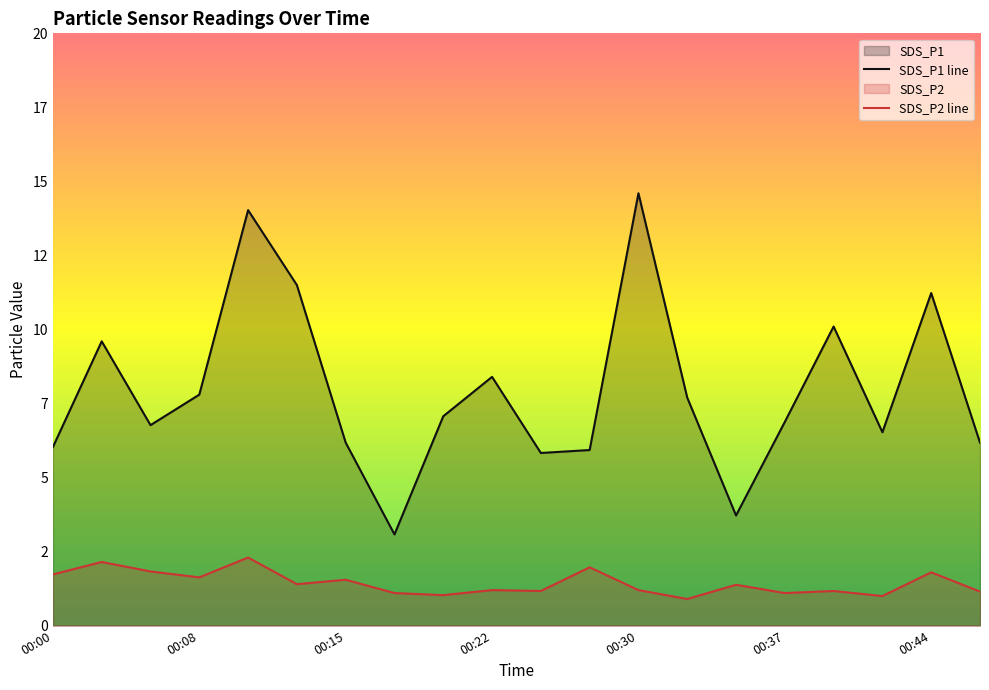

Reading left to right, extract all data points from this chart.

SDS_P1: 6.0	9.6	6.8	7.8	14.0	11.5	6.2	3.1	7.1	8.4	5.8	5.9	14.6	7.7	3.7	6.9	10.1	6.5	11.2	6.2
SDS_P2: 1.7	2.1	1.8	1.6	2.3	1.4	1.6	1.1	1.0	1.2	1.2	2.0	1.2	0.9	1.4	1.1	1.2	1.0	1.8	1.1